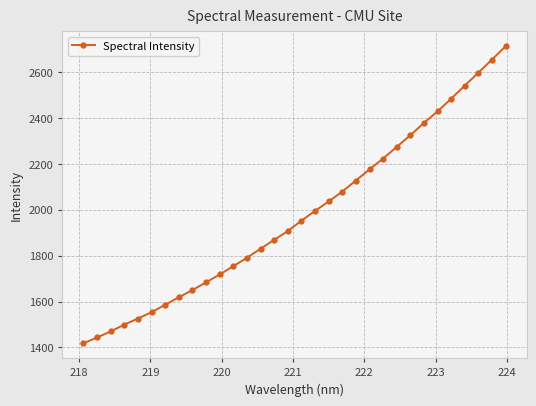

What is the difference between the second highest and minimum values?

1236.9